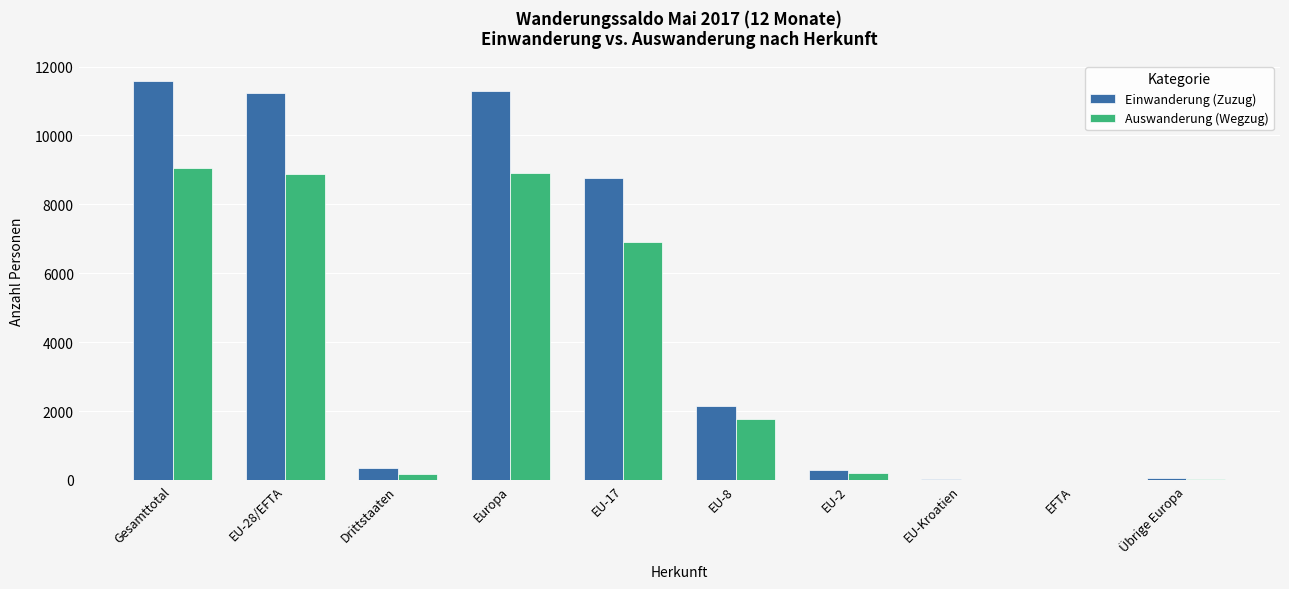

Is the value of Einwanderung (Zuzug) at EU-2 greater than the value of Auswanderung (Wegzug) at EU-28/EFTA?

No